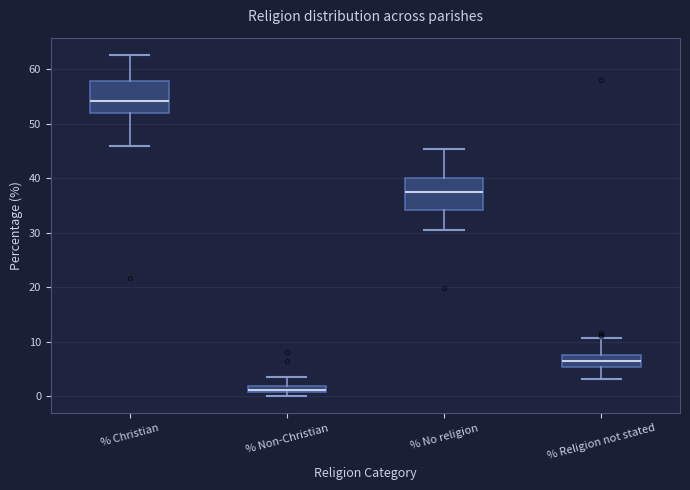

Where does the lower whisker of the box for % Religion not stated end on the y-axis? The values are not printed on the chart, so give them approximately, as read against the axis.

3